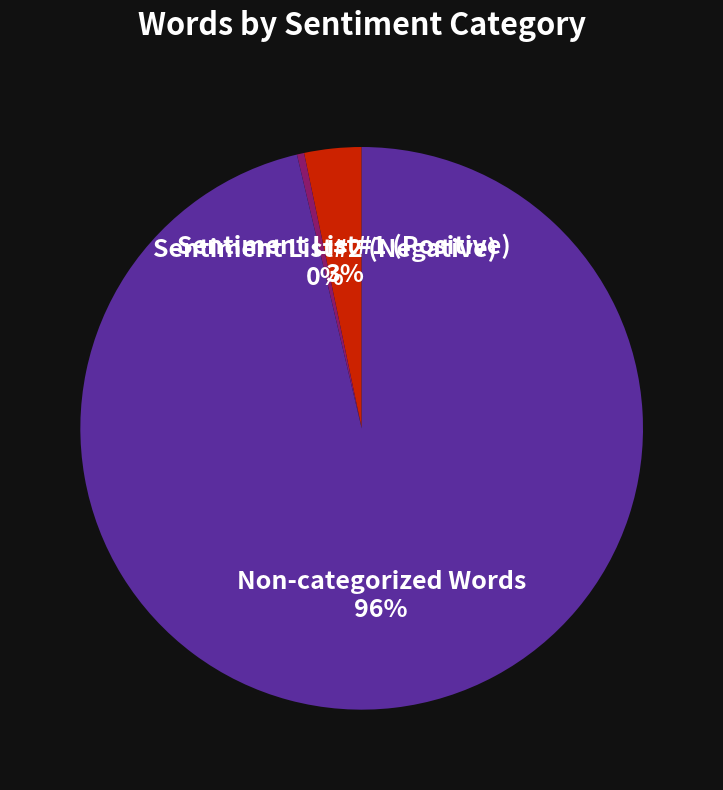

True or false: Sentiment List#1 (Positive) accounts for 3% of the total.

True